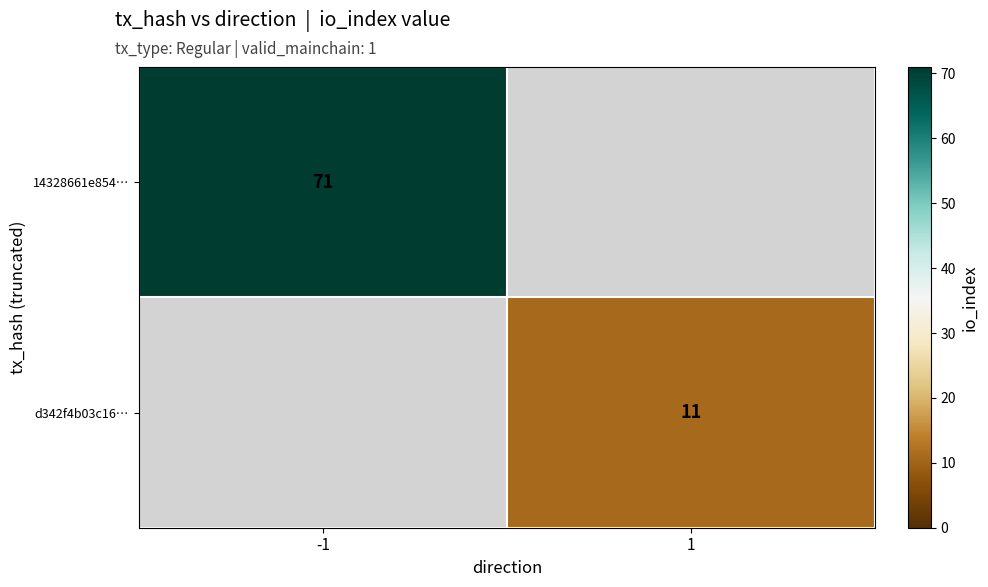

Is the value of 14328661e854… at -1 greater than the value of d342f4b03c16… at 1?

Yes